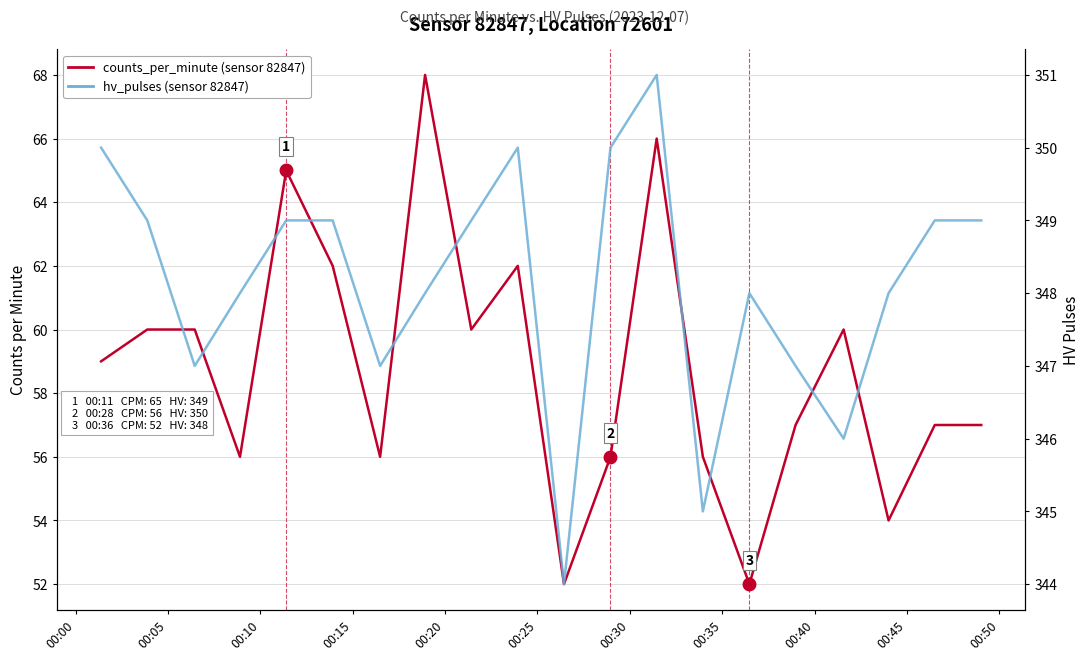

How many lines are shown in the chart?

2